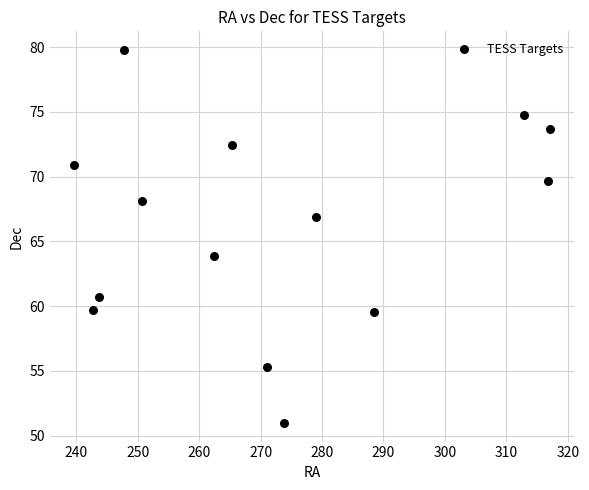

What Y value in the scatter plot is closest to 65?

63.9